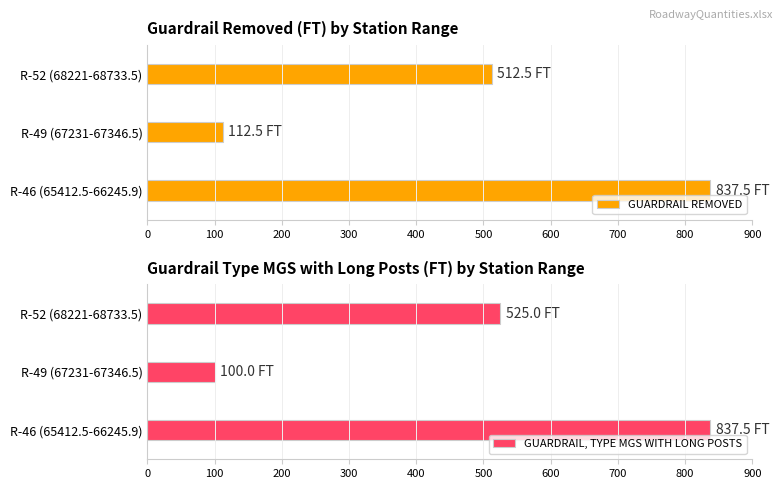

Count the number of data series in this chart.

2